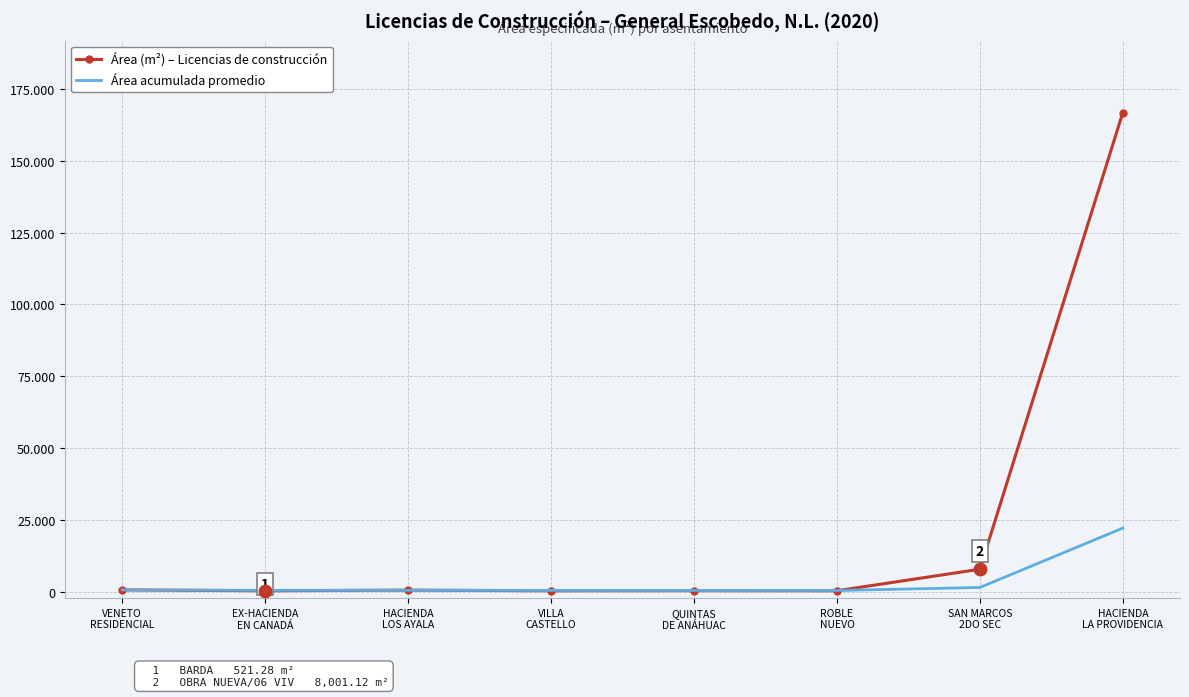

What is the label of the 4th point from the left?

VILLA
CASTELLO